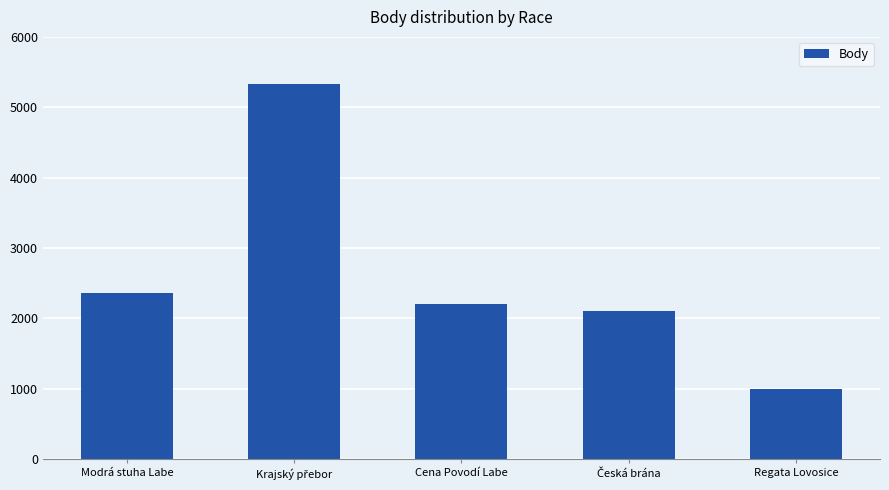

Between Cena Povodí Labe and Regata Lovosice, which is larger?

Cena Povodí Labe